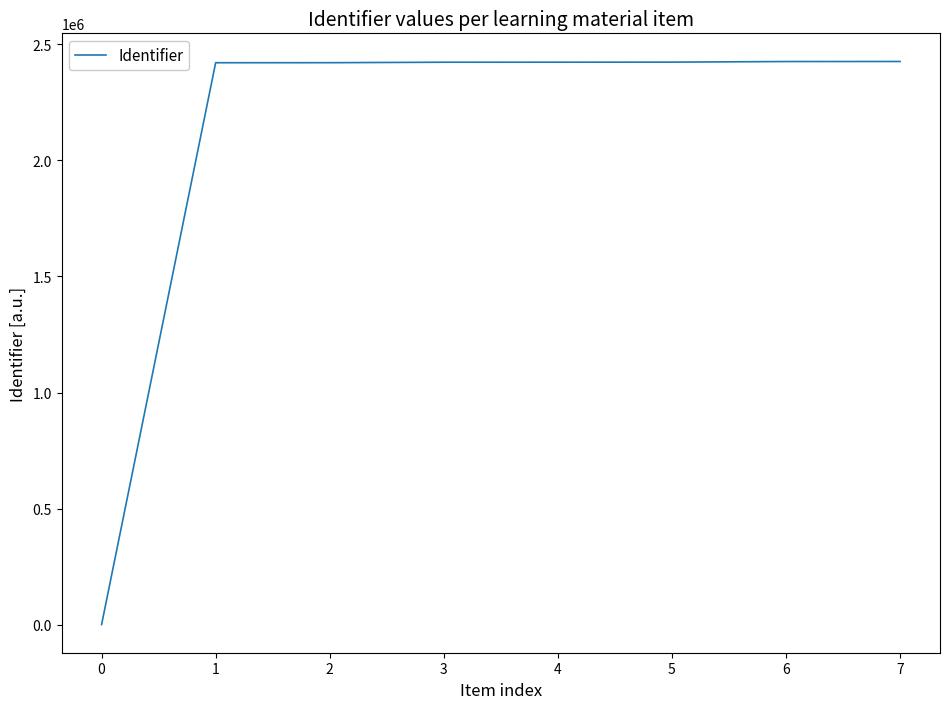

What is the difference between the maximum and minimum values?

2426360